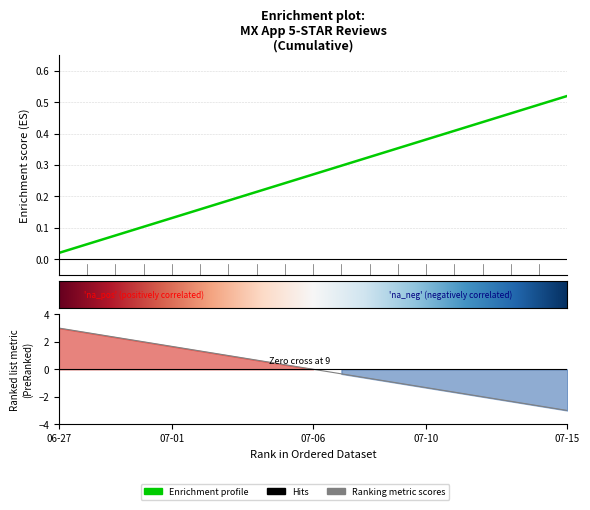

What is the average value?

0.3